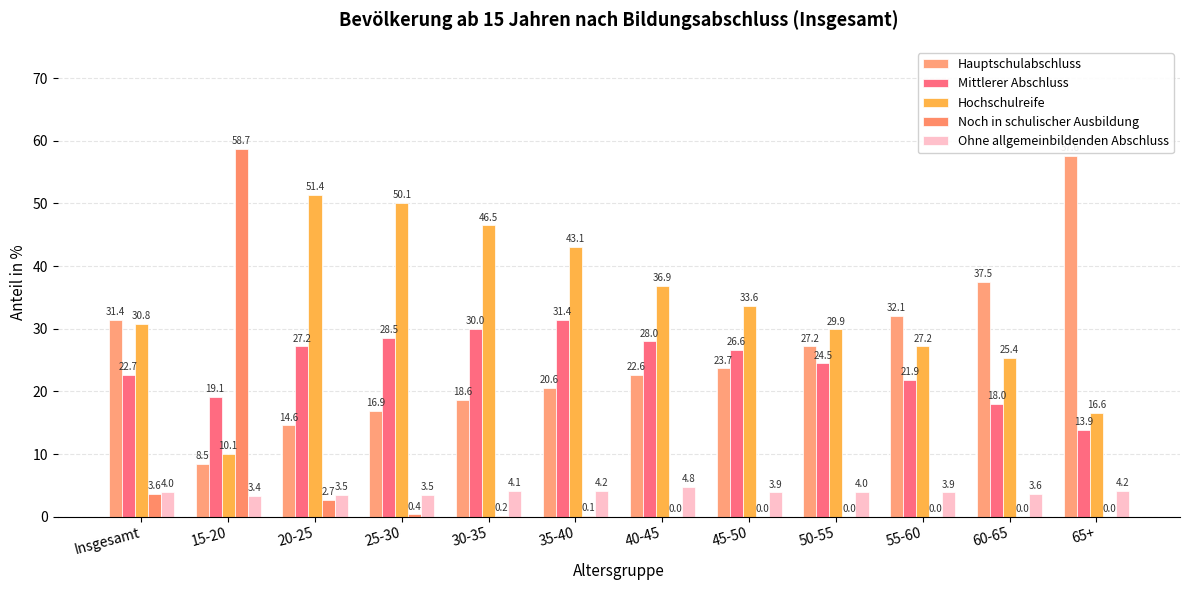

What is the value of the Noch in schulischer Ausbildung bar at the 5th from the left?

0.2